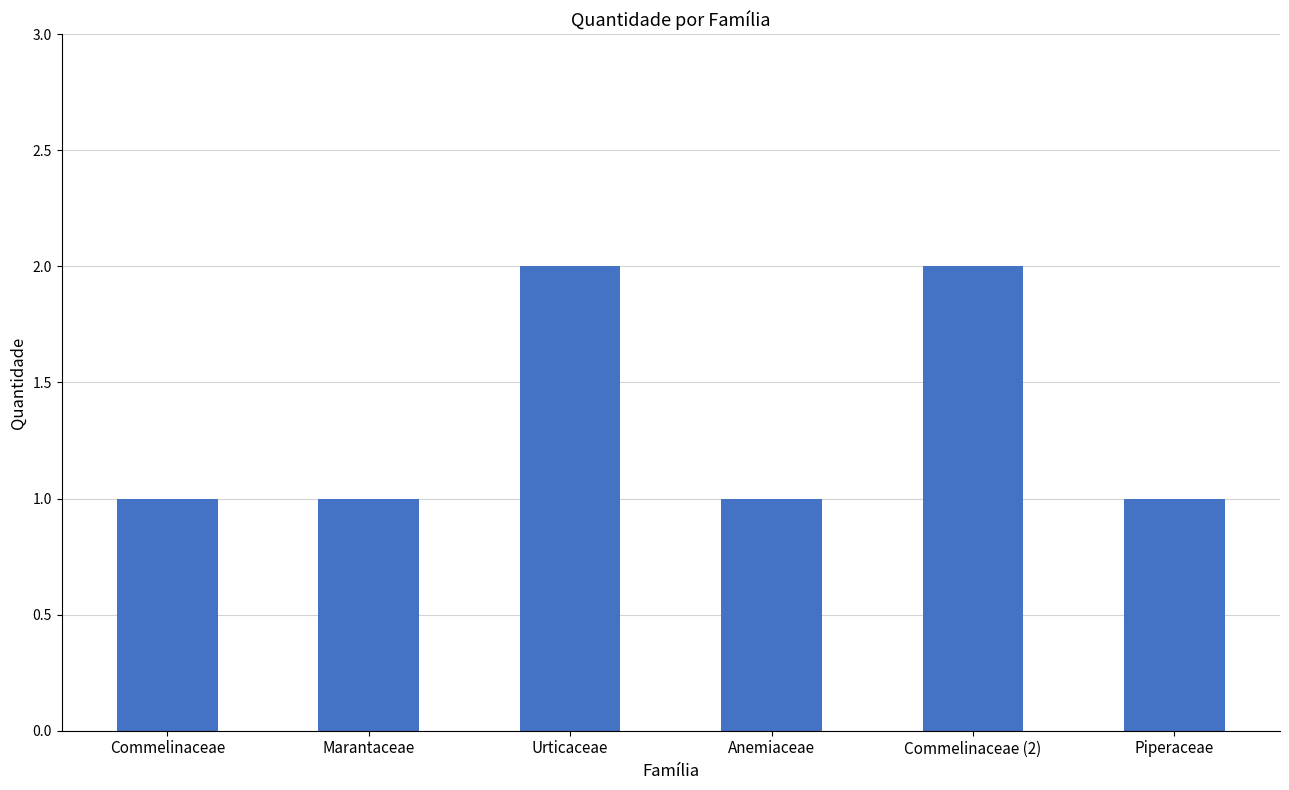

How many bars are there in total?

6